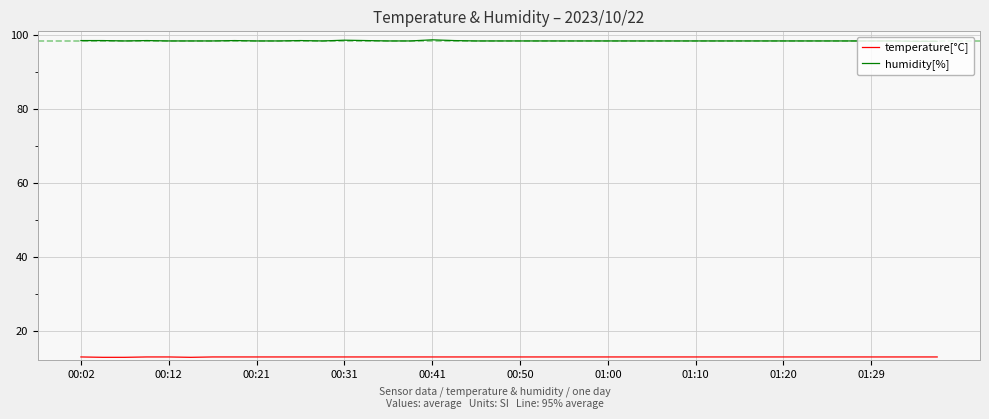

Which series has the largest total across all categories?

humidity[%]